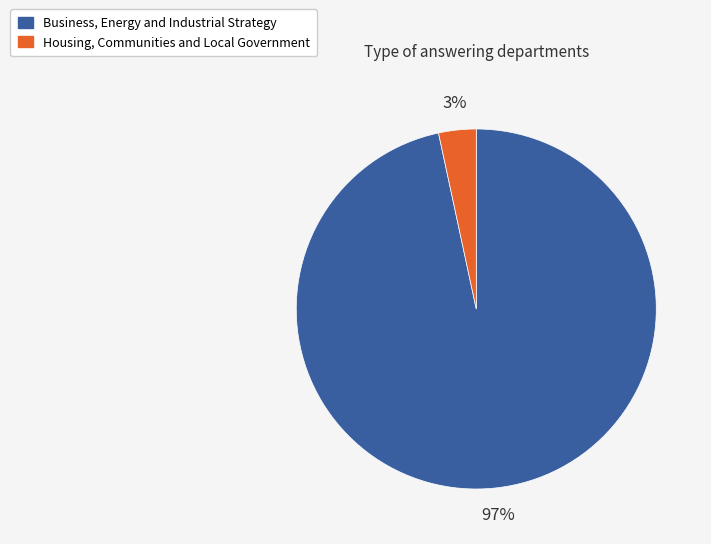

Which category accounts for the majority?

Business, Energy and Industrial Strategy